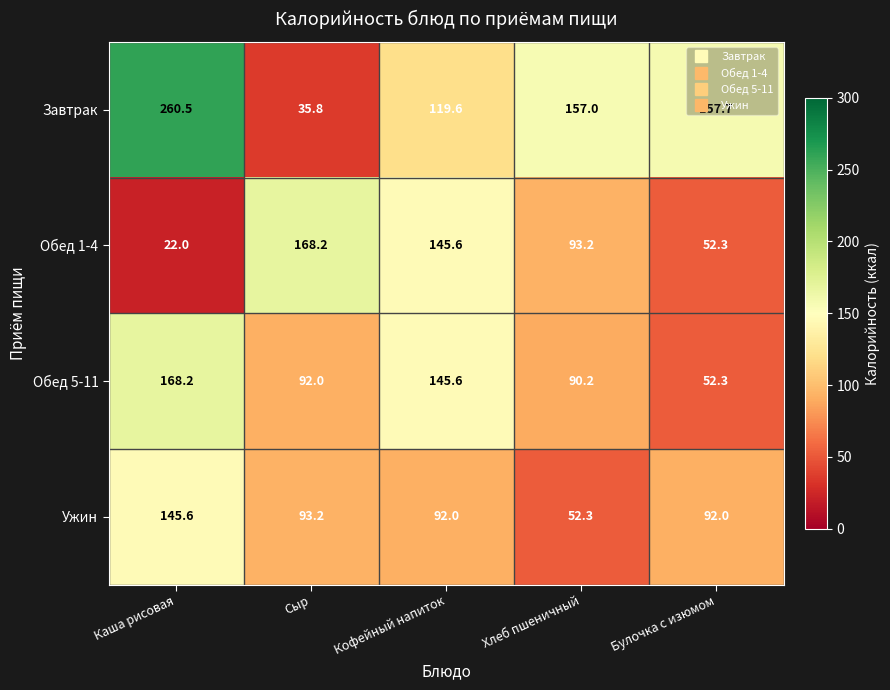

True or false: Обед 5-11 has a value of 122.1 at Сыр.

False